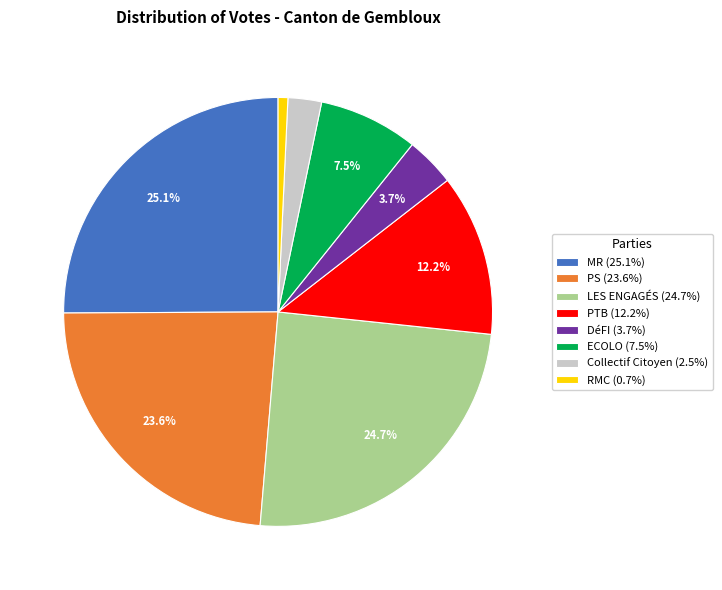

Approximately how many times larger is the value at RMC compared to Collectif Citoyen?

0.3